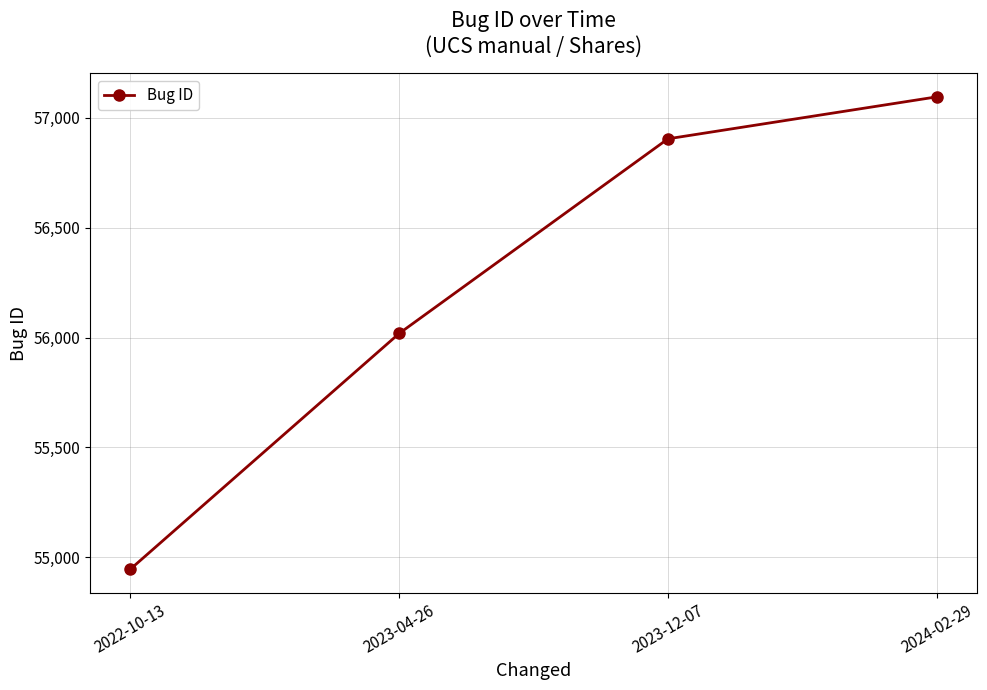

Rank the categories by value from highest to lowest.

2024-02-29, 2023-12-07, 2023-04-26, 2022-10-13